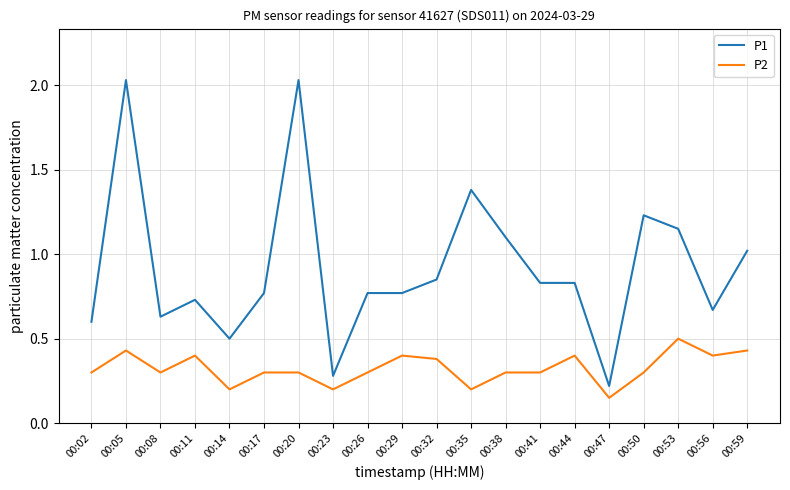

True or false: P2 and P1 intersect in this chart.

False